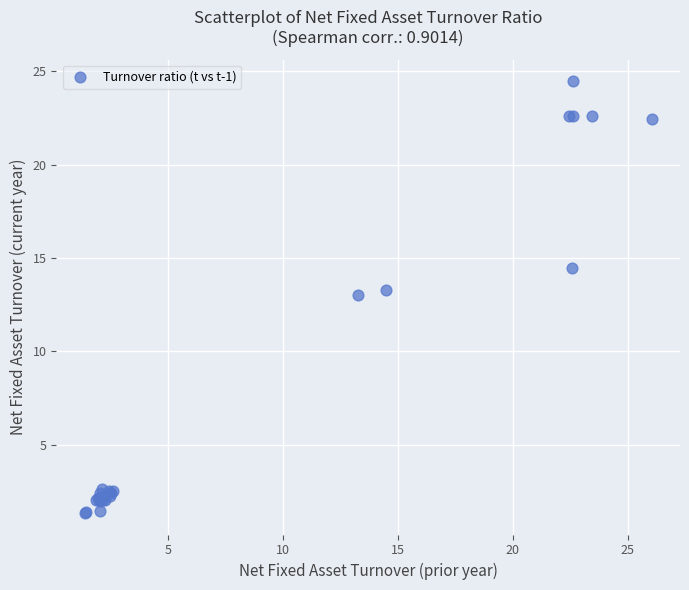

What Y value in the scatter plot is closest to 12?

13.0